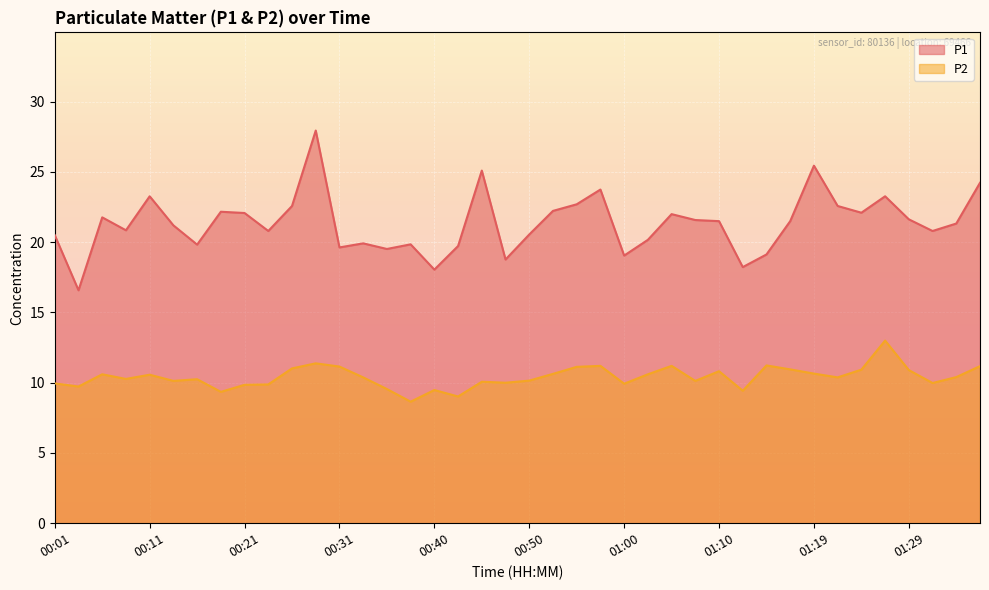

What is the spread (max minus min) of values at 01:05?

10.8